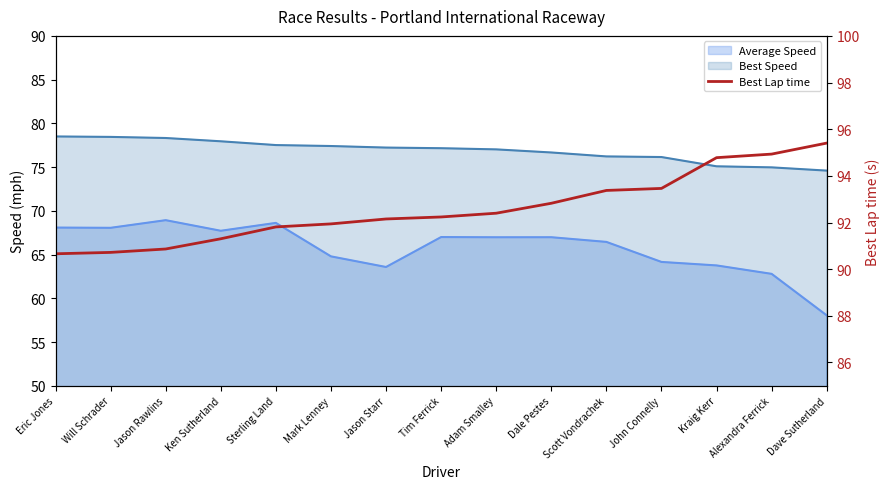

The value at Adam Smalley is 52.7. True or false?

False